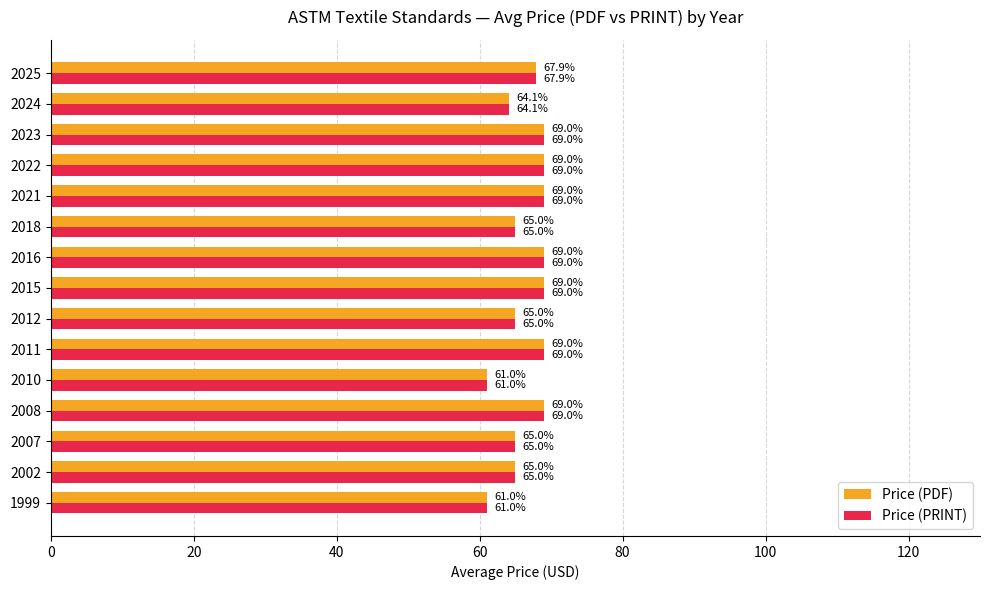

At how many categories does at least one series exceed 62?

13